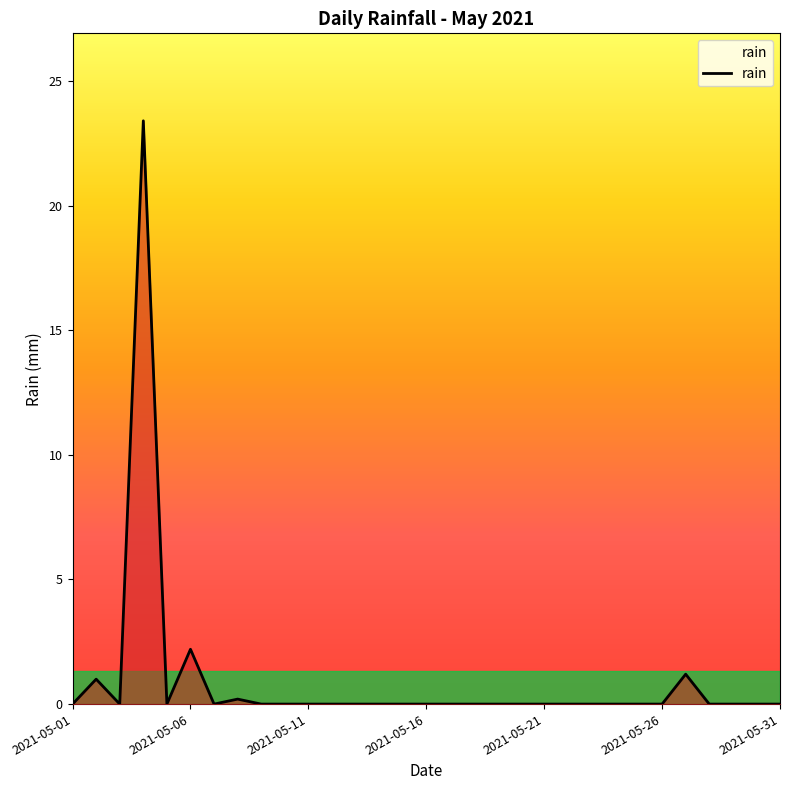

What is the greatest value displayed?

23.4